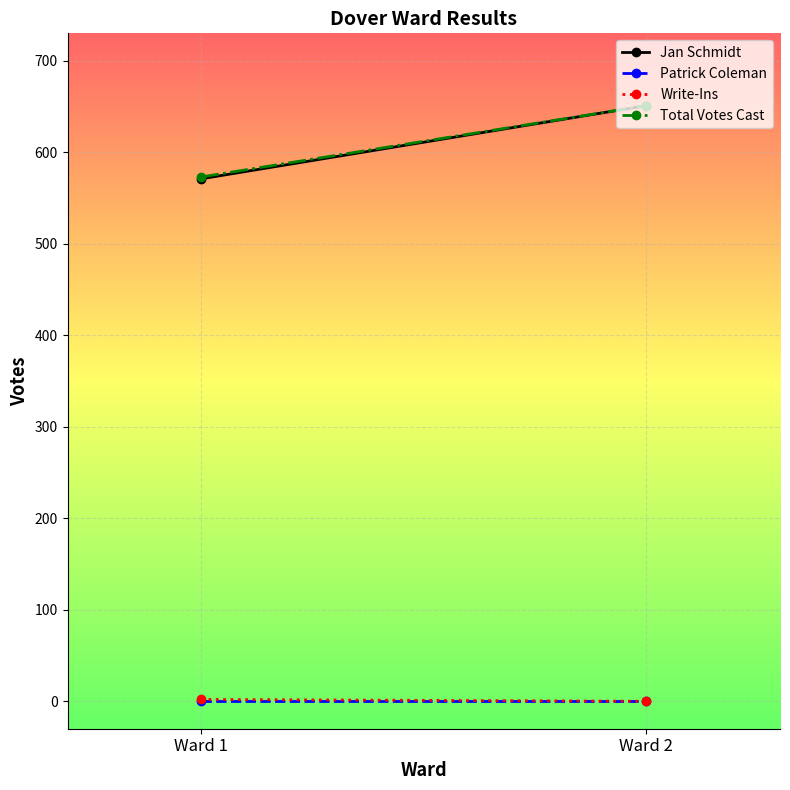

Which category has the highest value across all series?

Ward 2